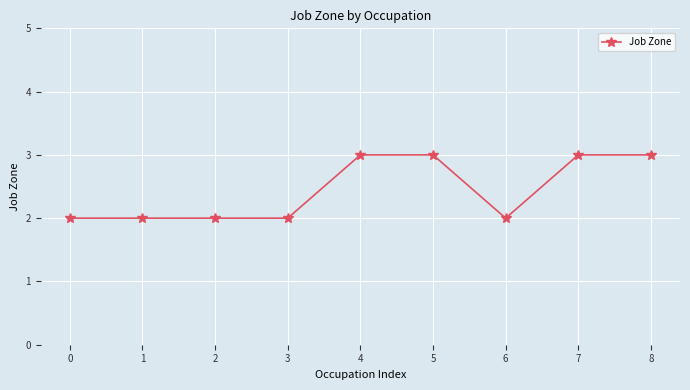

Is this an area chart (filled region under the line)?

No